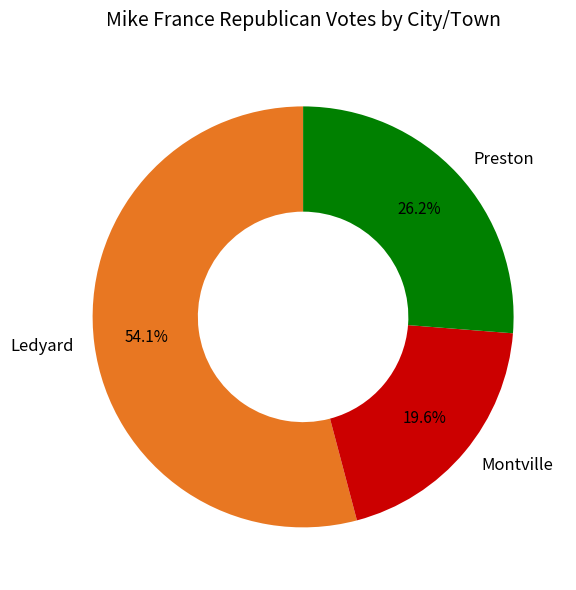

Does any single category account for the majority?

Yes